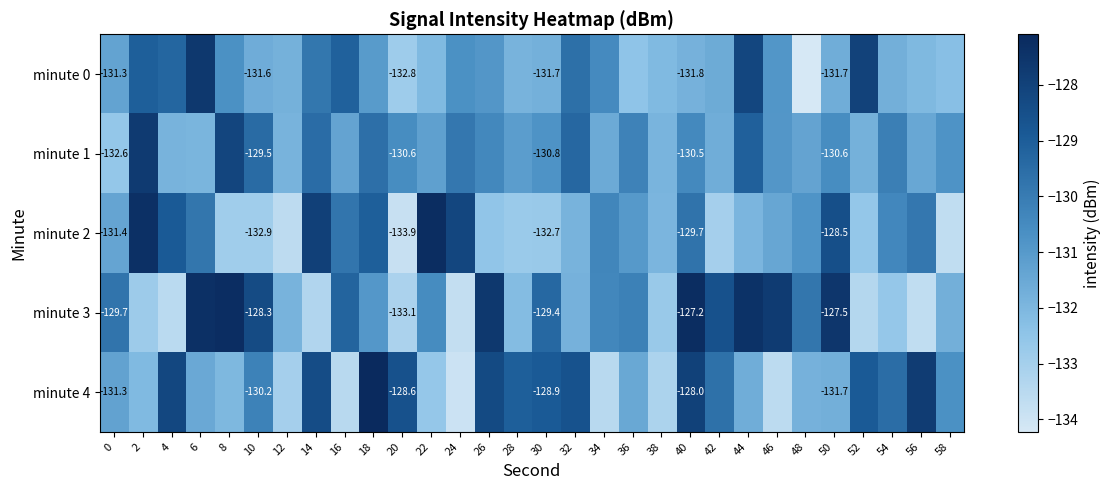

Is the value of minute 3 at 32 greater than the value of minute 1 at 38?

Yes